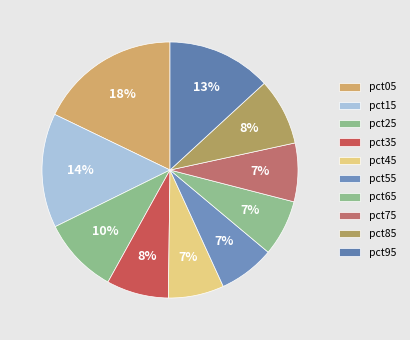

Is it true that pct25 is 10% of the pie?

True